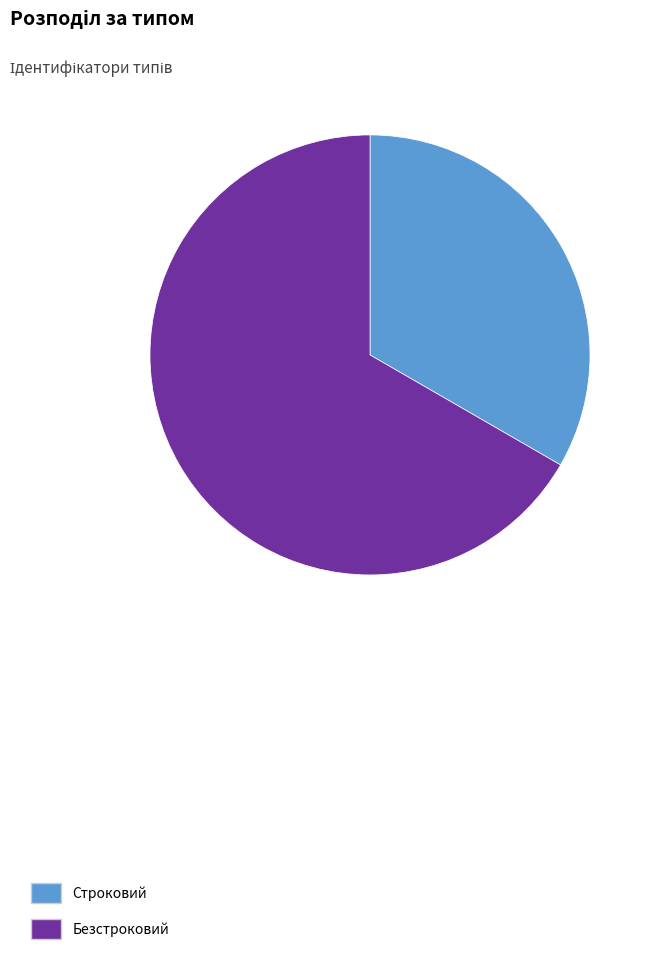

How many slices are in this pie chart?

2